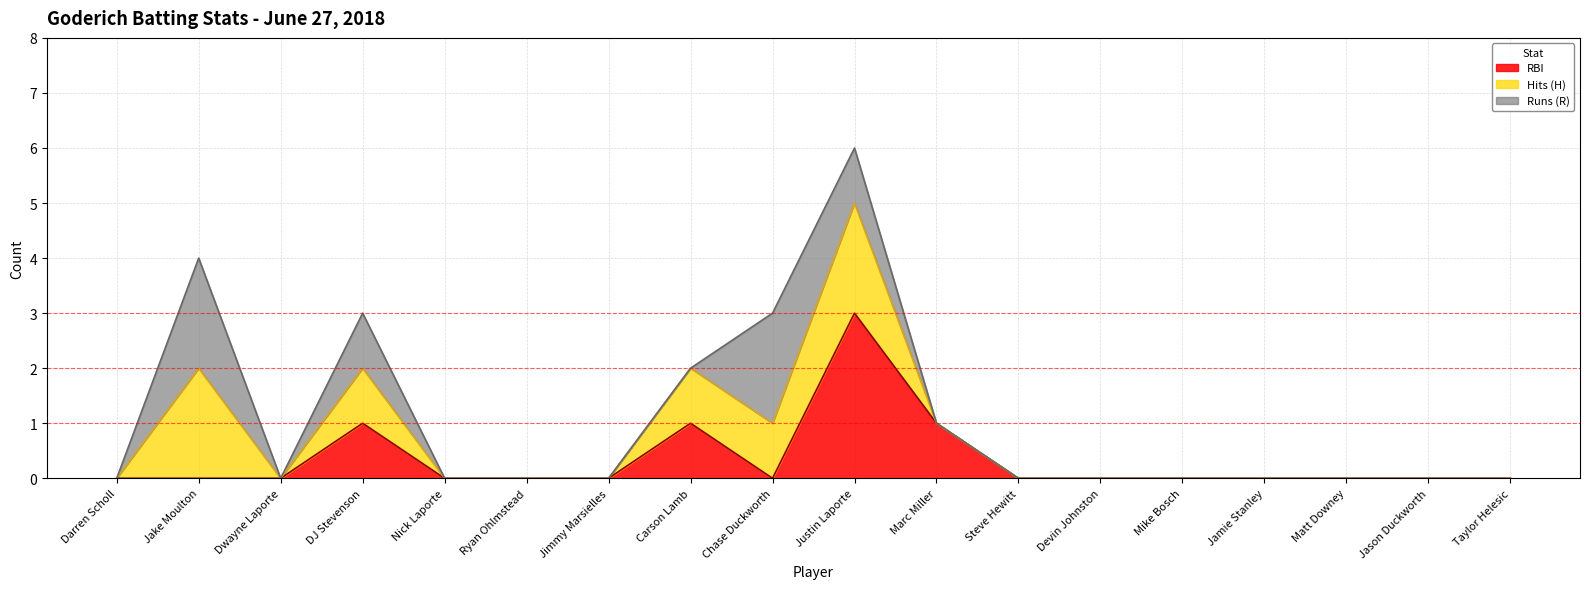

How many data points in RBI are above 0?

4